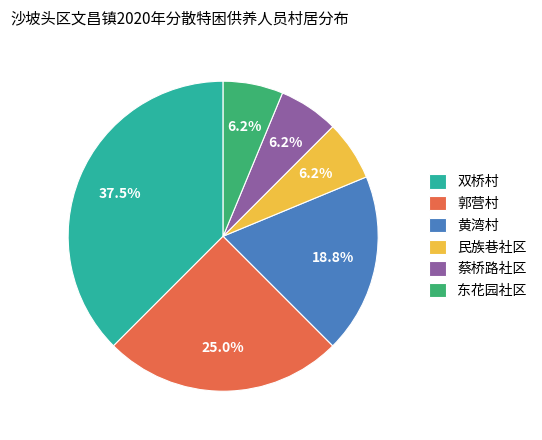

Does any single category account for the majority?

No